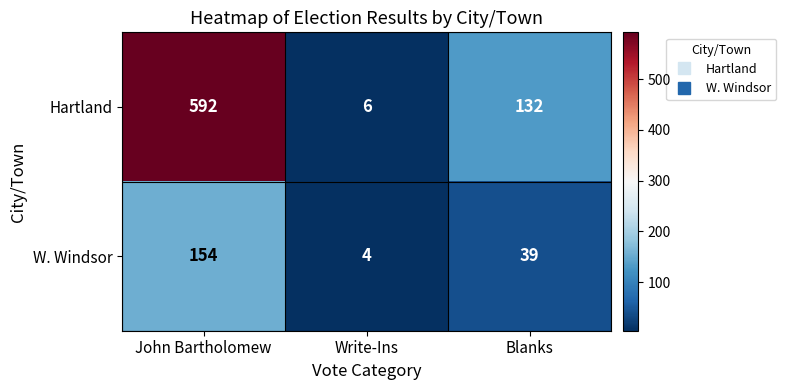

Reading left to right, extract all data points from this chart.

Hartland: John Bartholomew=592	Write-Ins=6	Blanks=132
W. Windsor: John Bartholomew=154	Write-Ins=4	Blanks=39